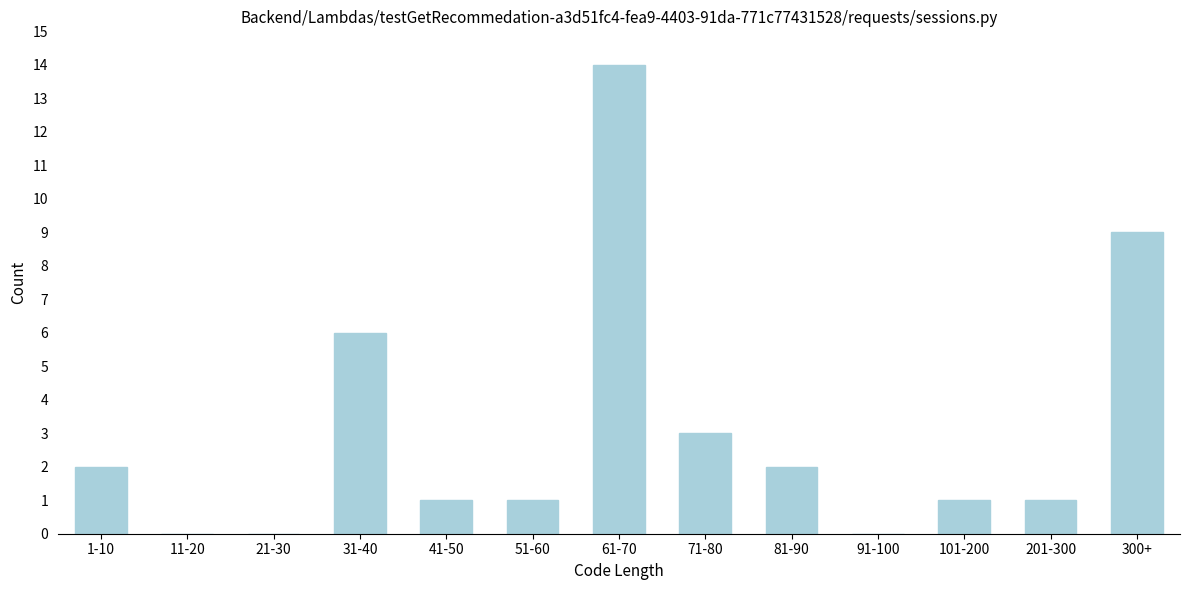

Reading left to right, transcribe all the data shown in this chart.

1-10=2	11-20=0	21-30=0	31-40=6	41-50=1	51-60=1	61-70=14	71-80=3	81-90=2	91-100=0	101-200=1	201-300=1	300+=9